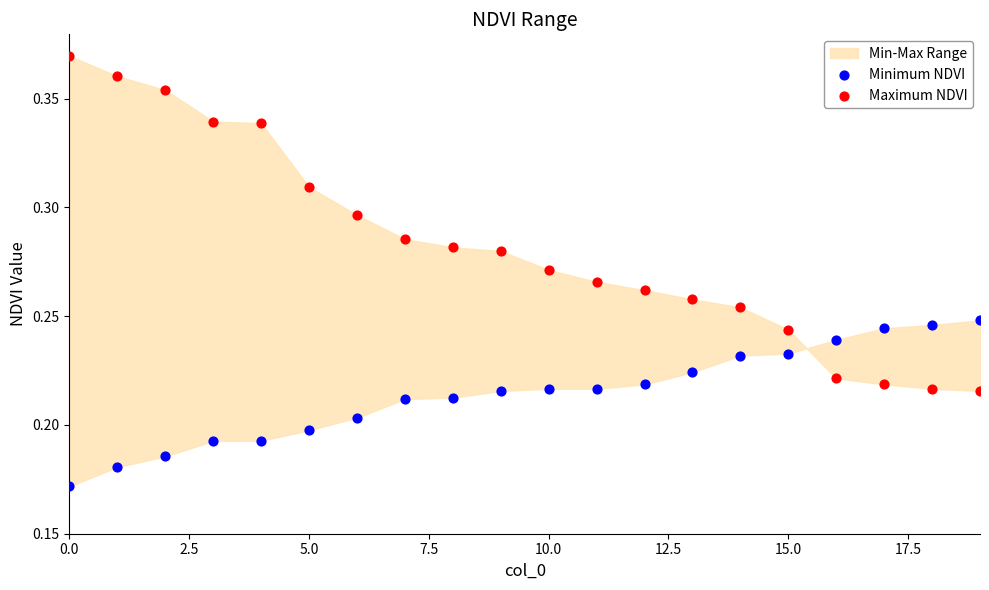

Which series contains the highest Y value?

Maximum NDVI